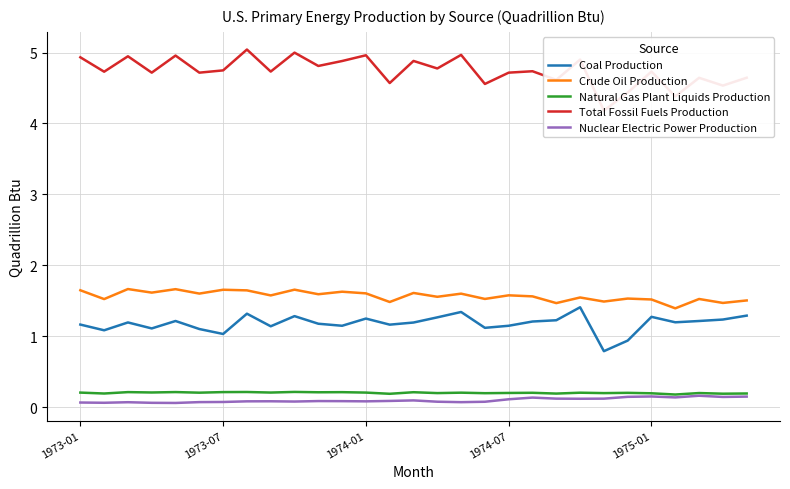

True or false: Crude Oil Production and Nuclear Electric Power Production cross at least once.

False